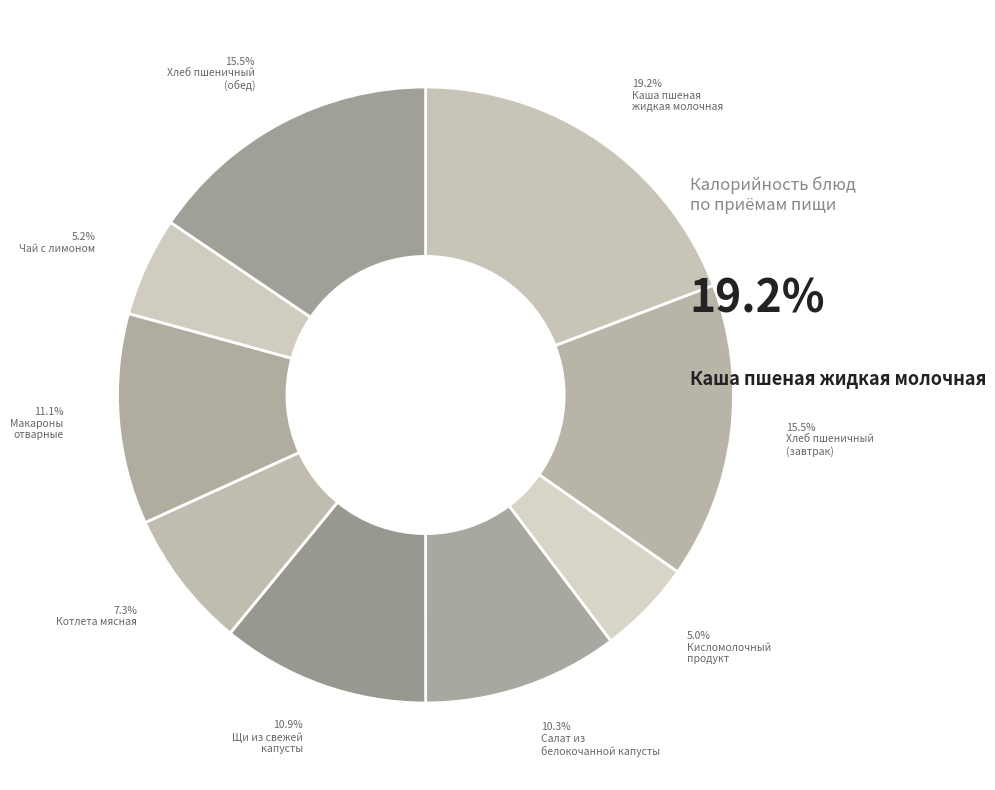

Which slice is the largest?

Каша пшеная
жидкая молочная